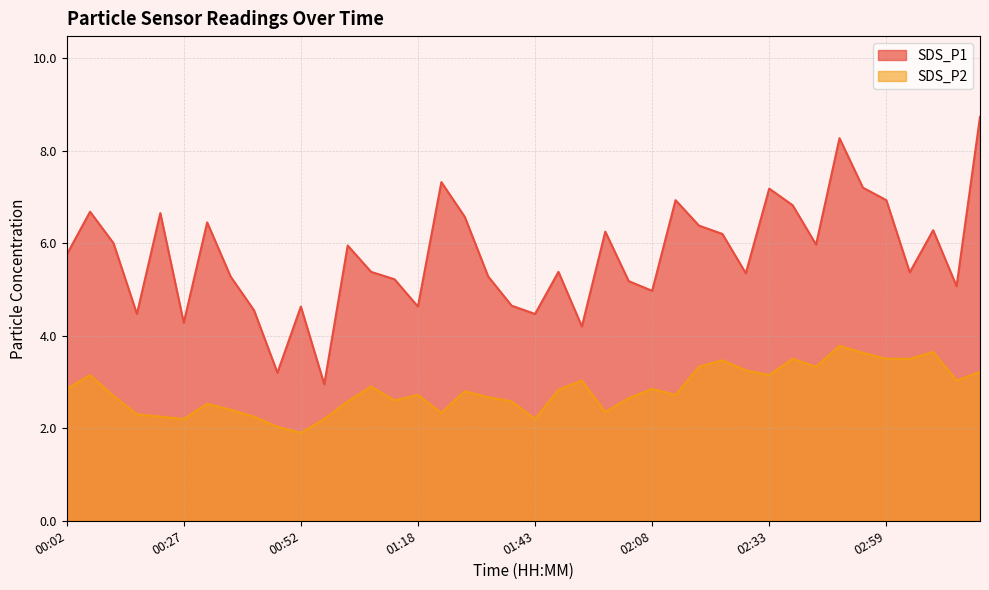

Does the chart display data point markers on the line(s)?

No